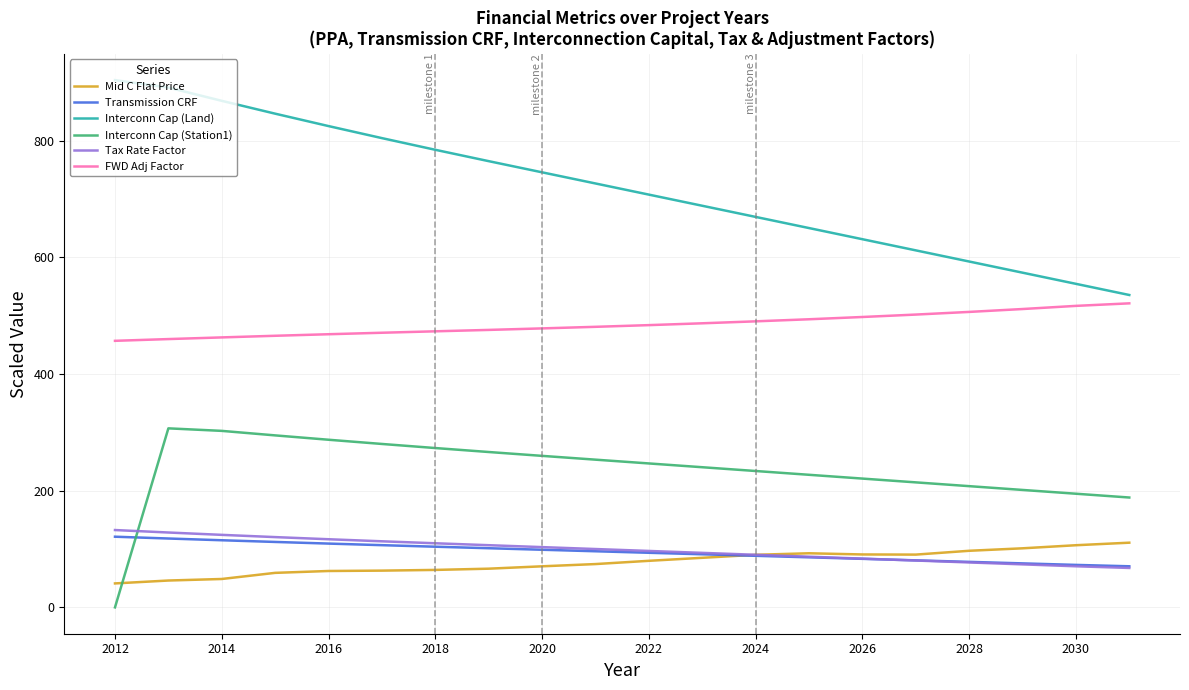

True or false: FWD Adj Factor and Interconn Cap (Station1) cross at least once.

False